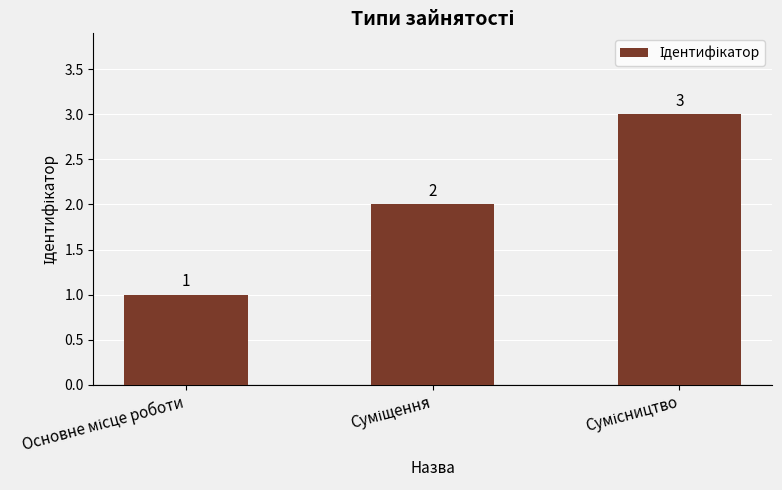

What is the maximum value shown in the chart?

3